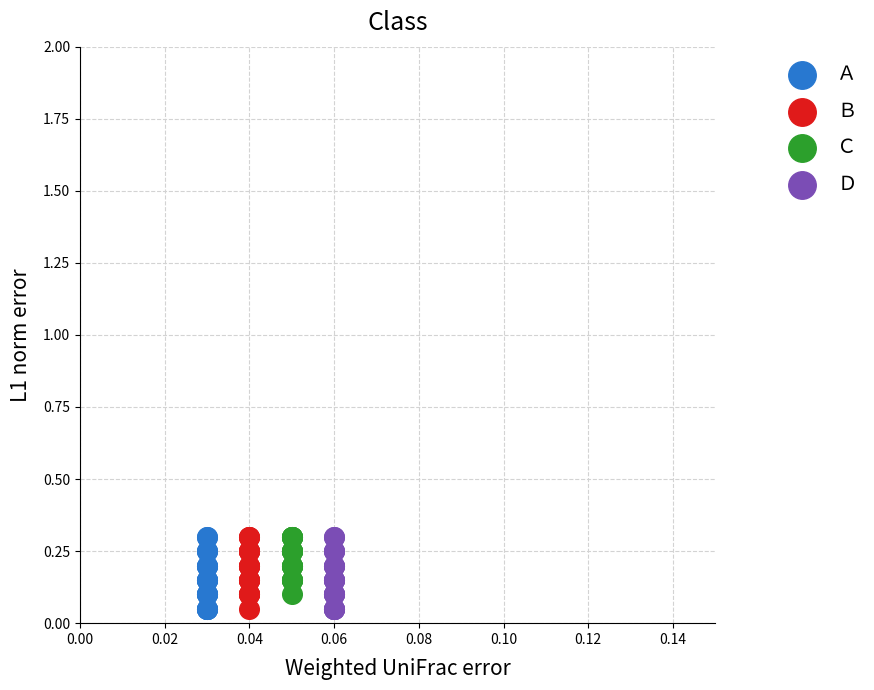

What are all the series names shown in the legend?

Ａ, Ｂ, Ｃ, Ｄ